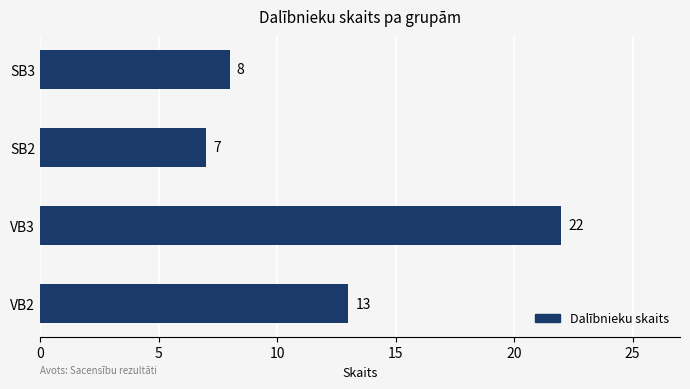

Reading bottom to top, list all the values displayed in this chart.

13	22	7	8